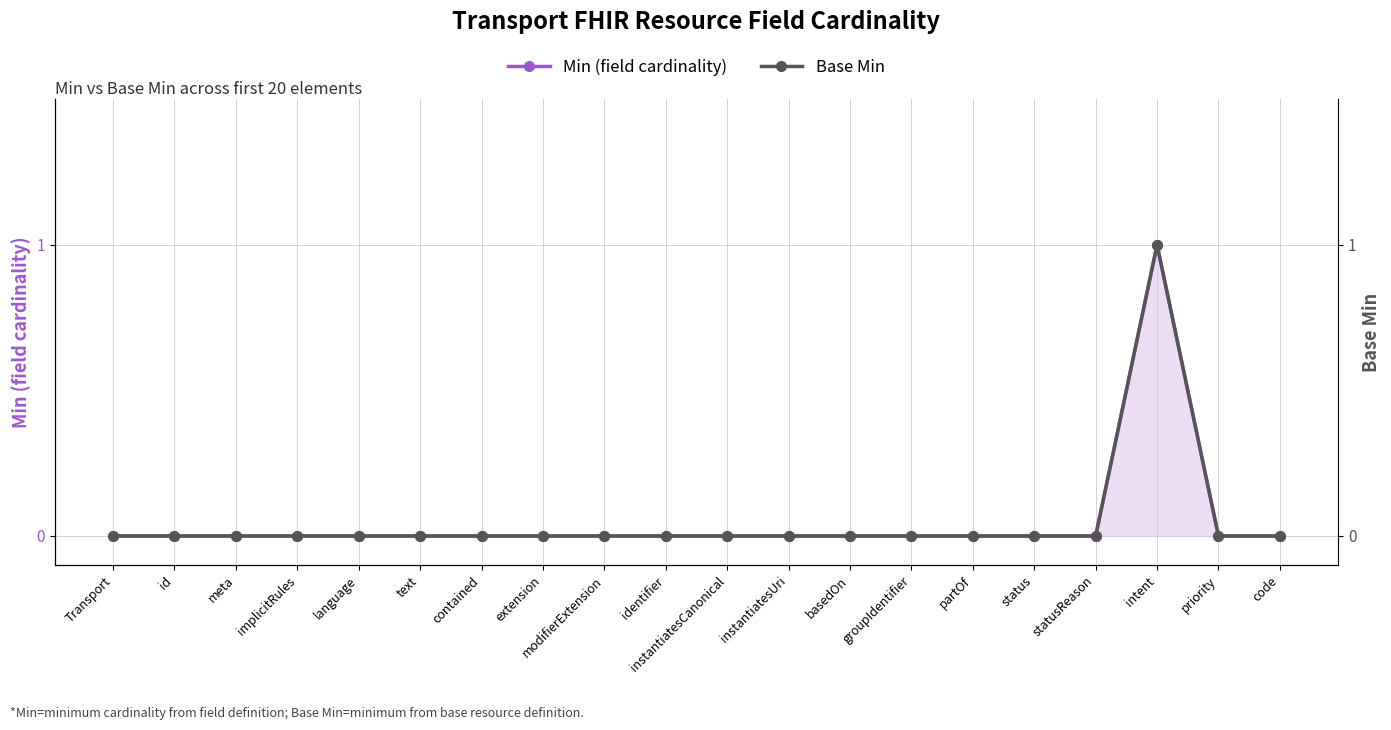

What is the label of the 14th point from the left?

groupIdentifier